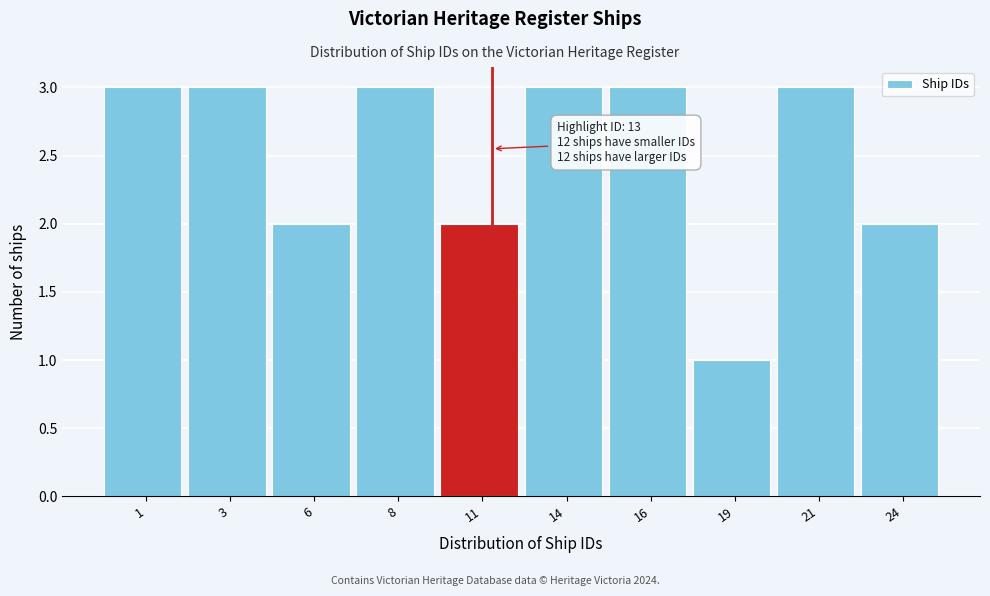

Reading left to right, transcribe all the data shown in this chart.

1=3	3=3	6=2	8=3	11=2	14=3	16=3	19=1	21=3	24=2